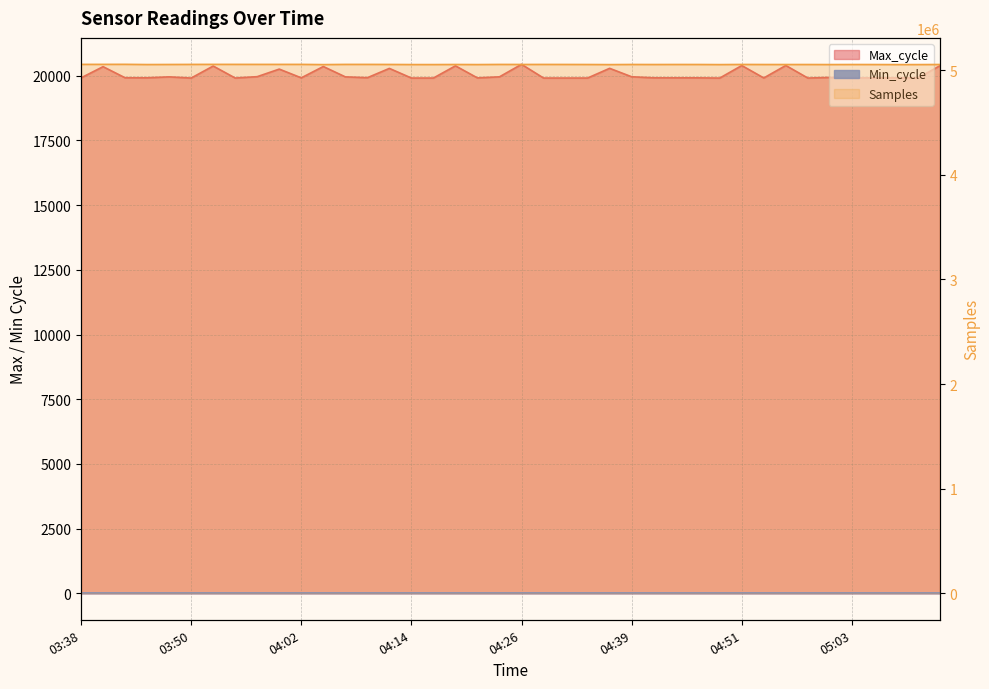

In Max_cycle, how many points are lower than both neighbors (excluding endpoints)?

11